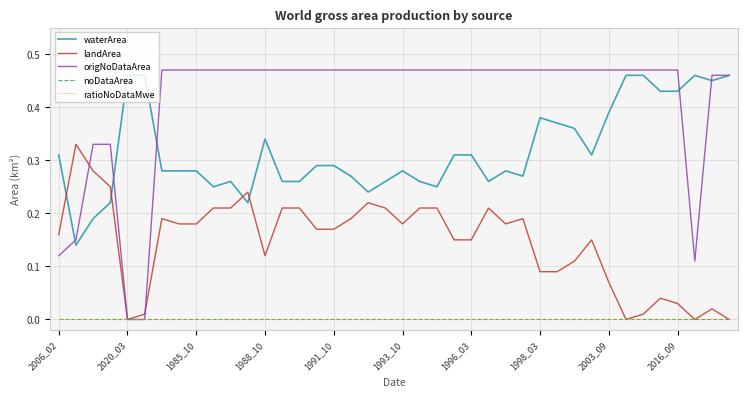

At which label does ratioNoDataMwe reach its peak?

2006_02